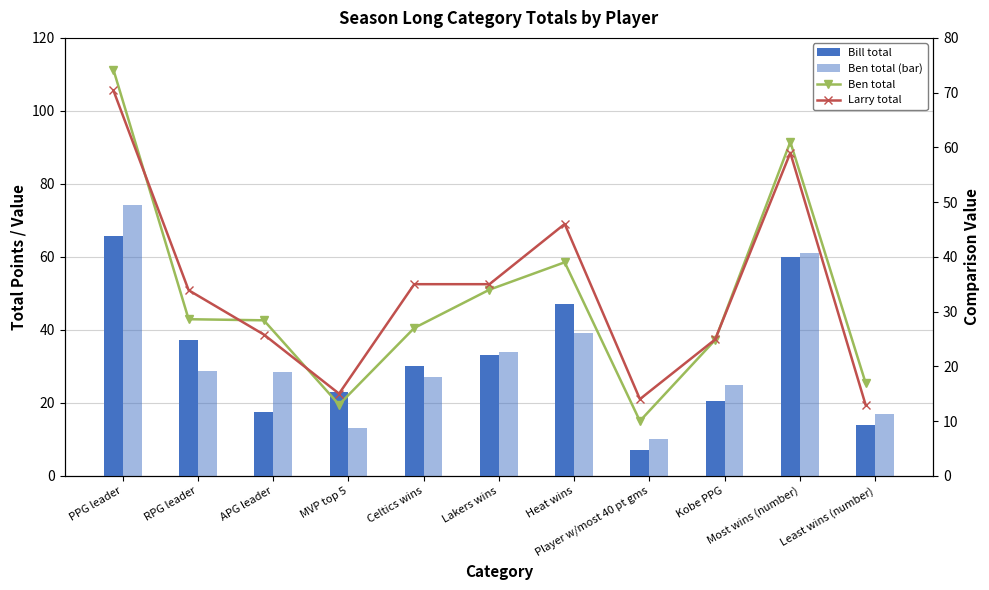

Where is Bill total nearest to the value 36?

RPG leader